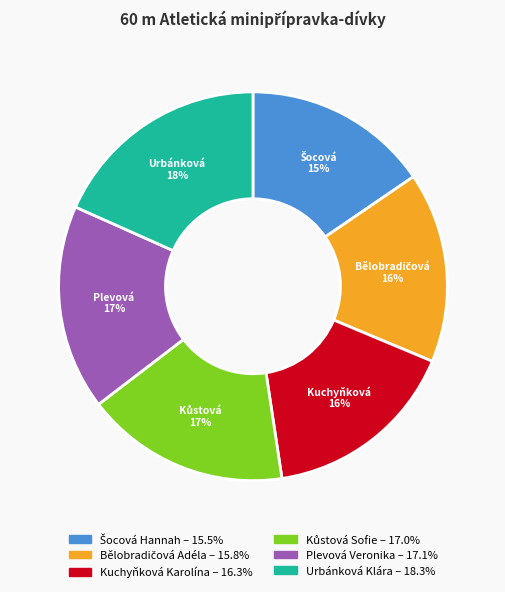

Is there any slice that represents more than half of the pie?

No